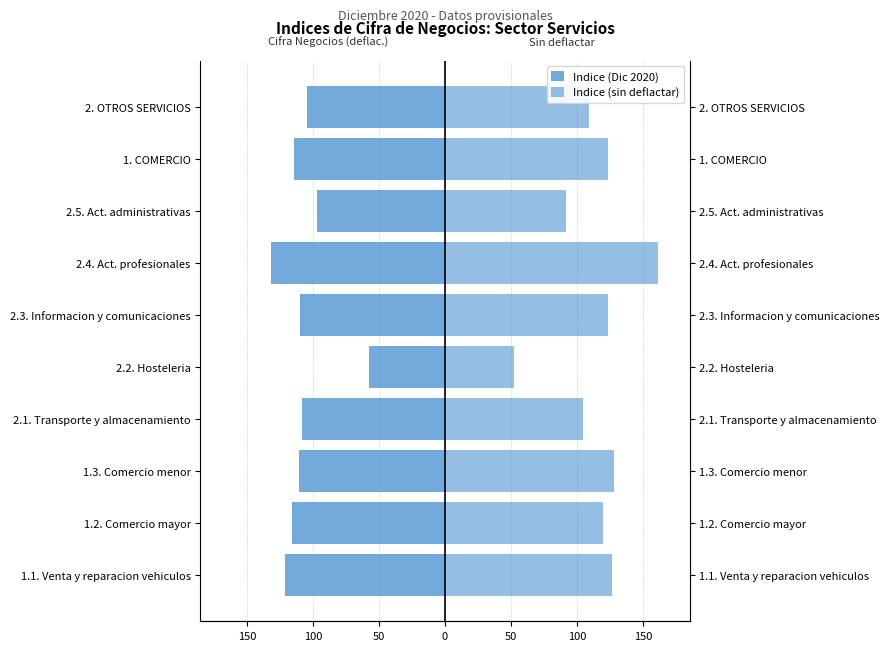

What is the smallest value displayed?

-132.0